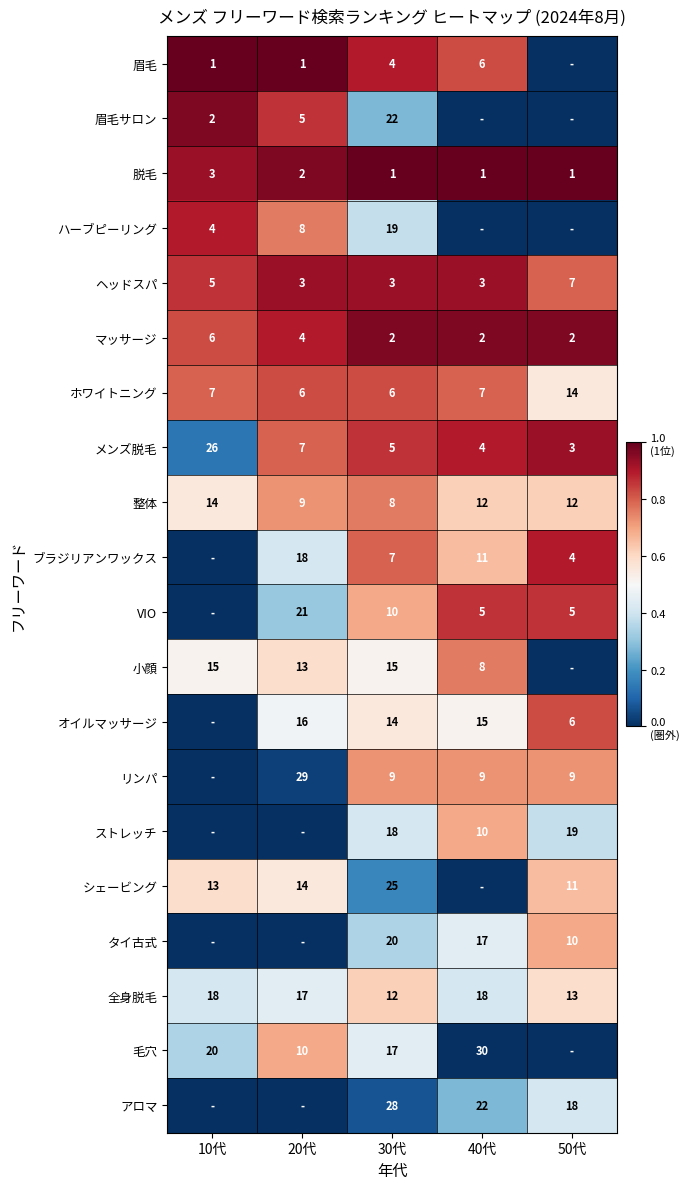

At which label is VIO closest to 0?

10代